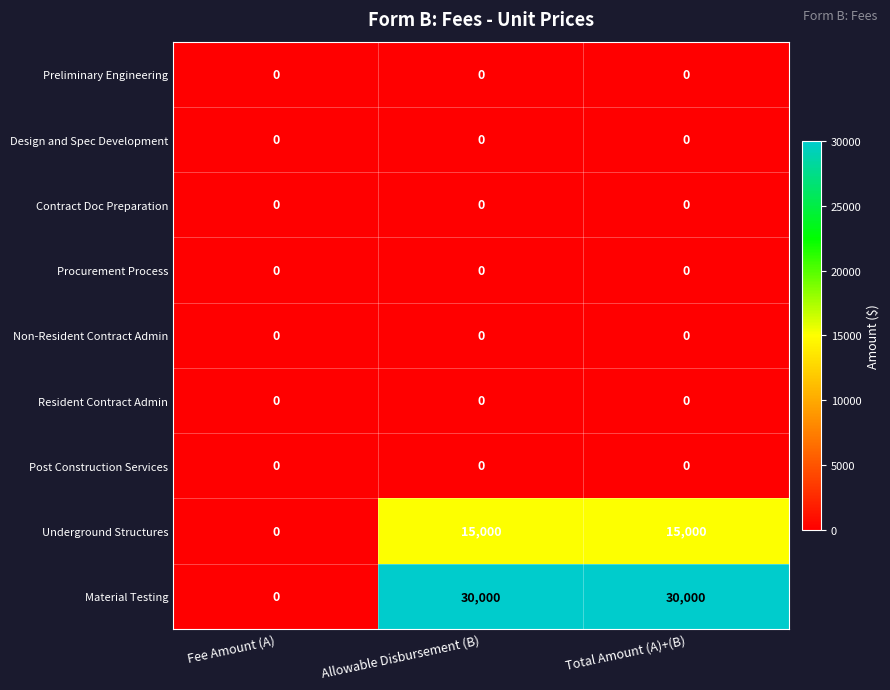

The Post Construction Services series shows 0 at Allowable Disbursement (B). True or false?

True